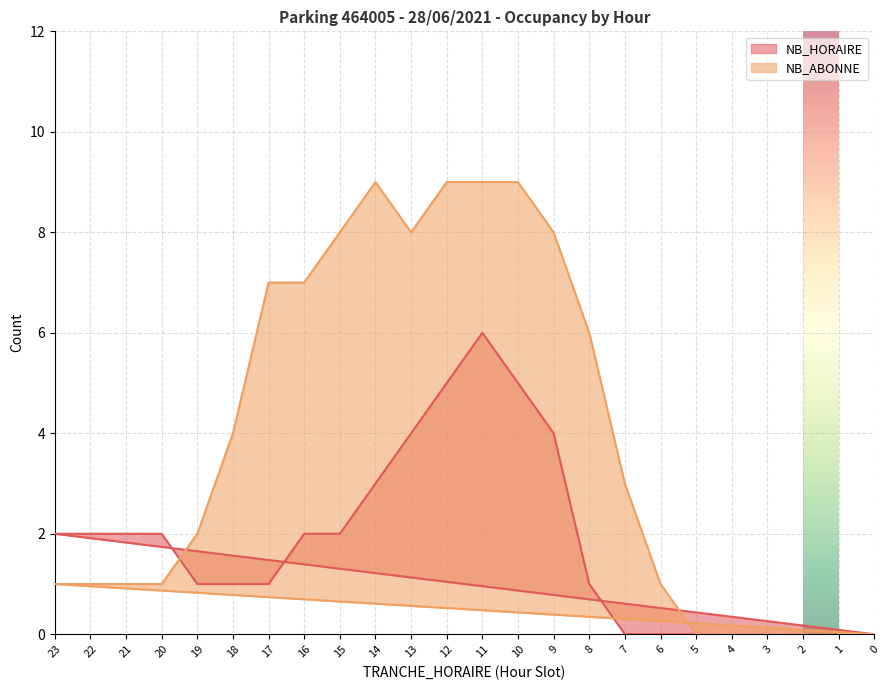

At how many categories does at least one series exceed 7?

7